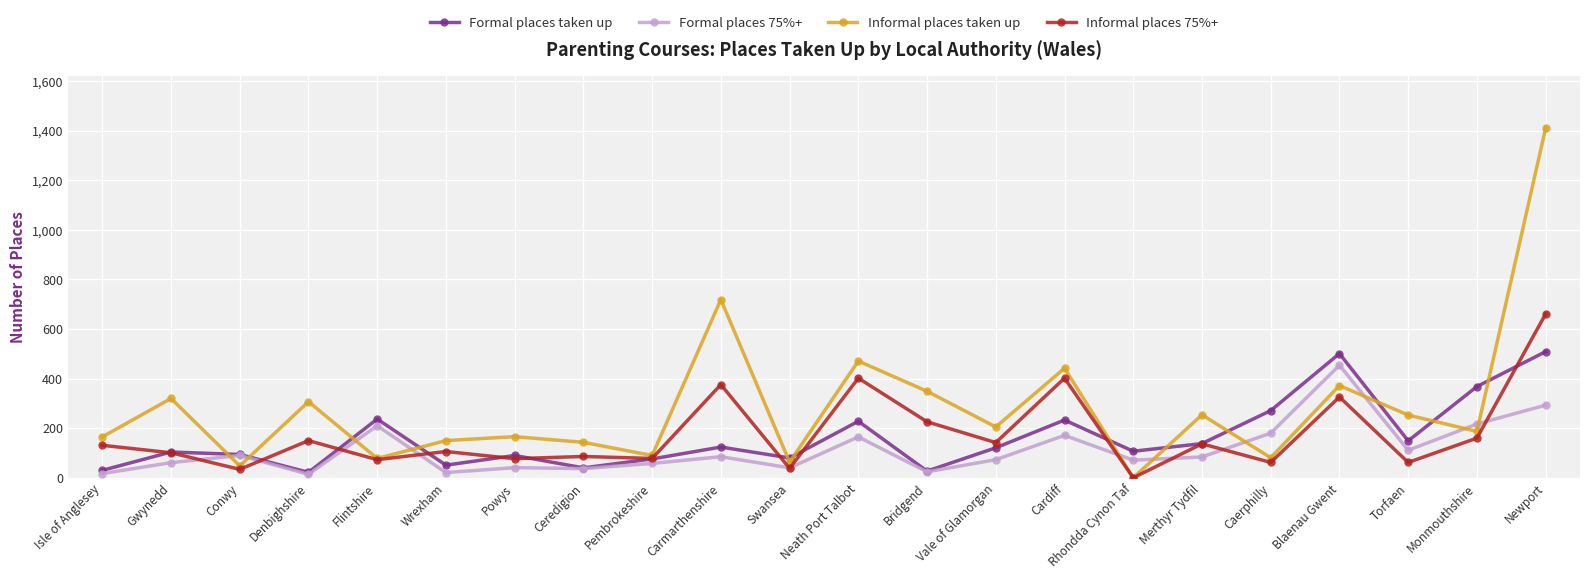

What is the total value across all series at Isle of Anglesey?

343